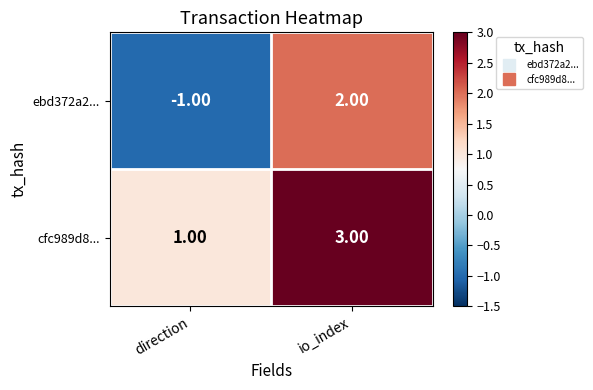

Rank the series by their maximum value, from highest to lowest.

cfc989d8..., ebd372a2...